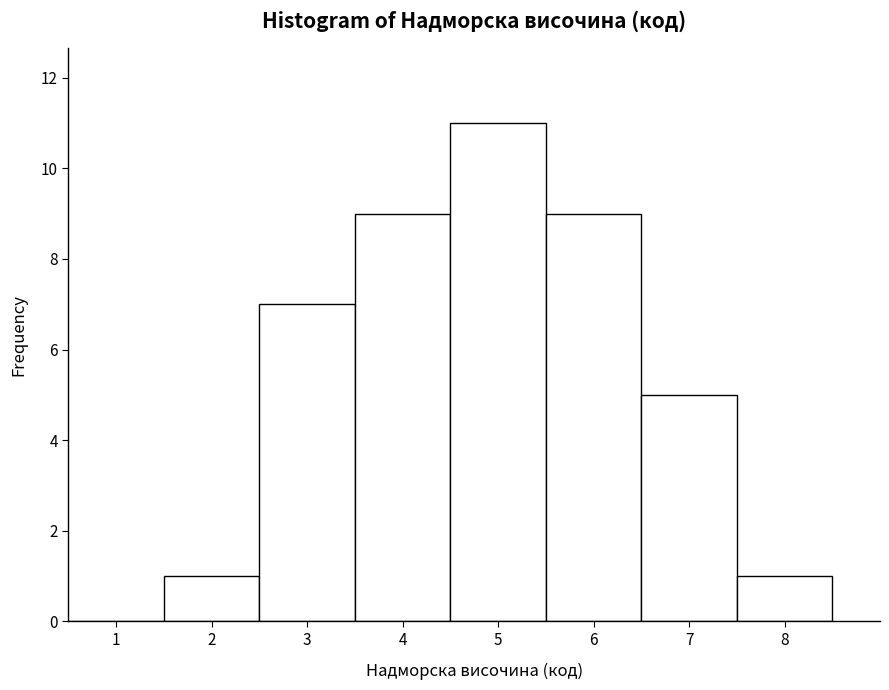

How tall is the bar that spans 4.5 to 5.5 on the x-axis? The values are not printed on the chart, so give them approximately, as read against the axis.

11